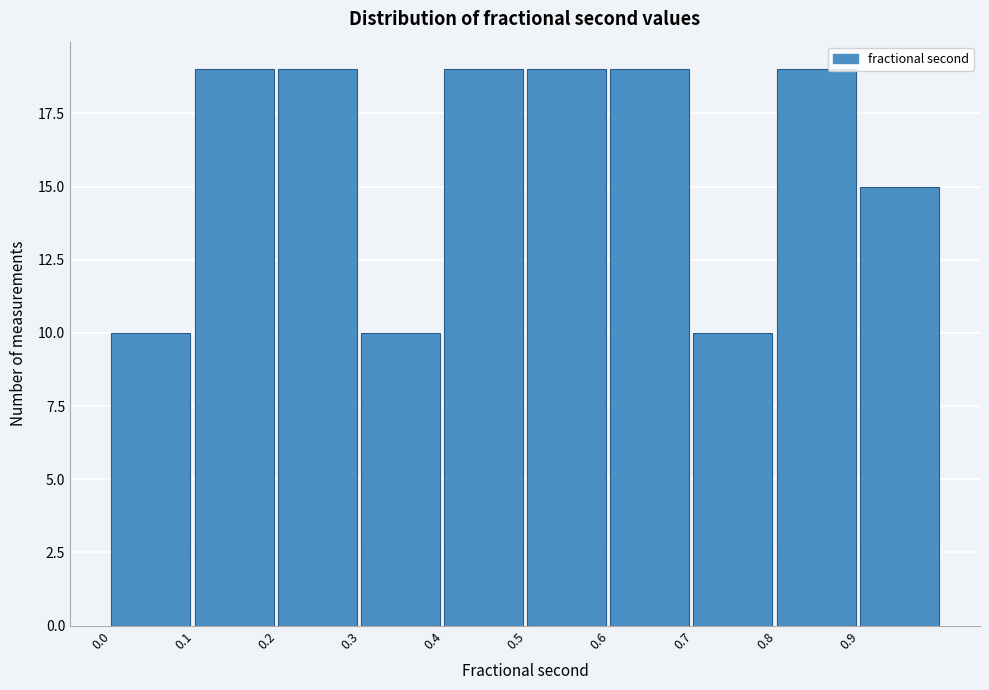

Reading left to right, list every bar in this chart as the range it spans on the x-axis followed by its height. The values are not printed on the chart, so give them approximately, as read against the axis.

0.0 to 0.1: 10
0.1 to 0.2: 19
0.2 to 0.3: 19
0.3 to 0.4: 10
0.4 to 0.5: 19
0.5 to 0.6: 19
0.6 to 0.7: 19
0.7 to 0.8: 10
0.8 to 0.9: 19
0.9 to 1.0: 15